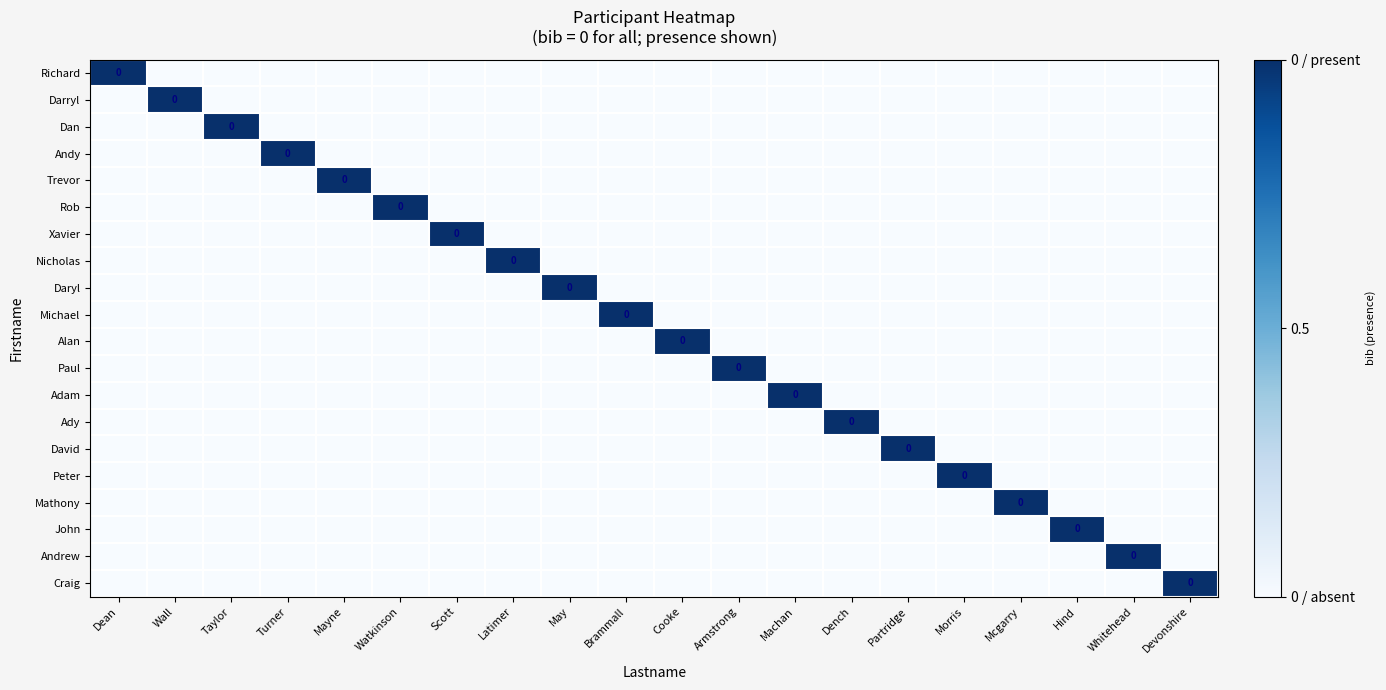

At how many categories does at least one series exceed 0?

20